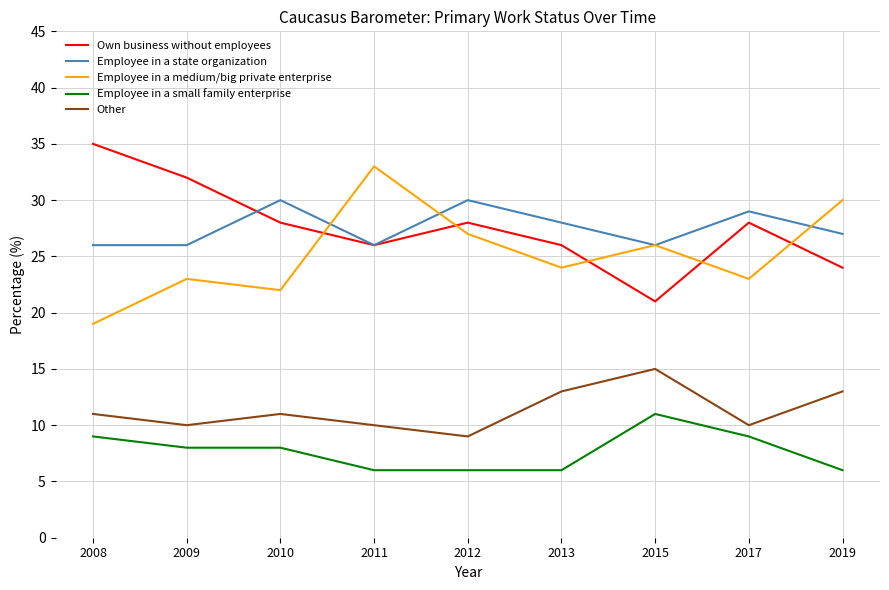

Reading left to right, what are all the values shown in this chart?

Own business without employees: 2008=35	2009=32	2010=28	2011=26	2012=28	2013=26	2015=21	2017=28	2019=24
Employee in a state organization: 2008=26	2009=26	2010=30	2011=26	2012=30	2013=28	2015=26	2017=29	2019=27
Employee in a medium/big private enterprise: 2008=19	2009=23	2010=22	2011=33	2012=27	2013=24	2015=26	2017=23	2019=30
Employee in a small family enterprise: 2008=9	2009=8	2010=8	2011=6	2012=6	2013=6	2015=11	2017=9	2019=6
Other: 2008=11	2009=10	2010=11	2011=10	2012=9	2013=13	2015=15	2017=10	2019=13